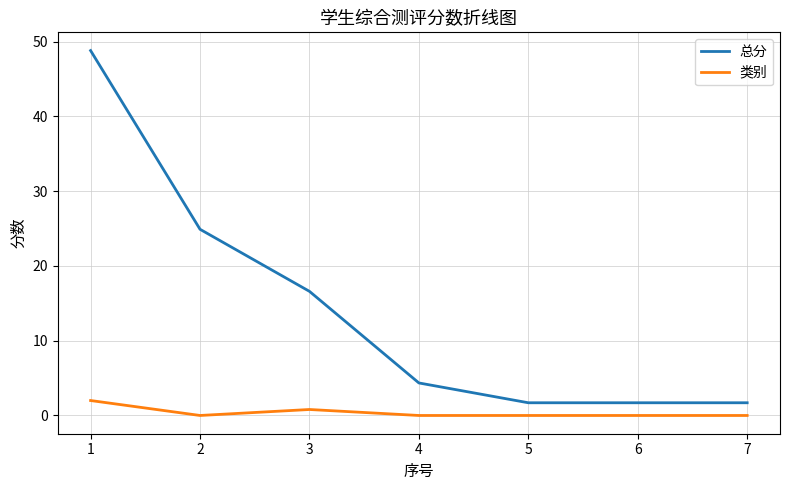

Which series changed the most between 3 and 6?

总分